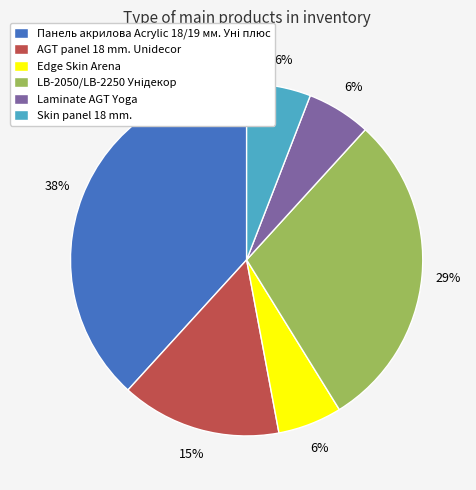

Is there a majority slice in this chart?

No